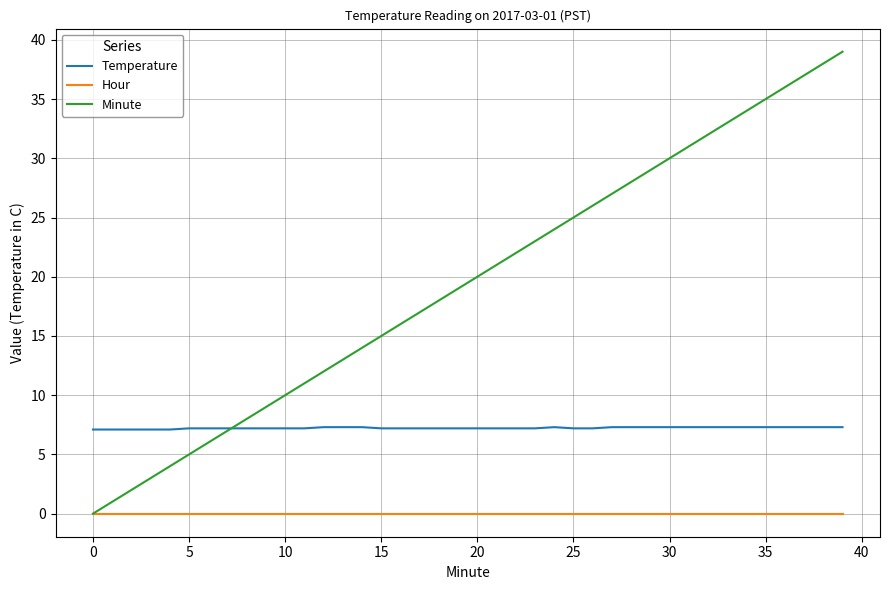

True or false: Hour and Temperature intersect in this chart.

False